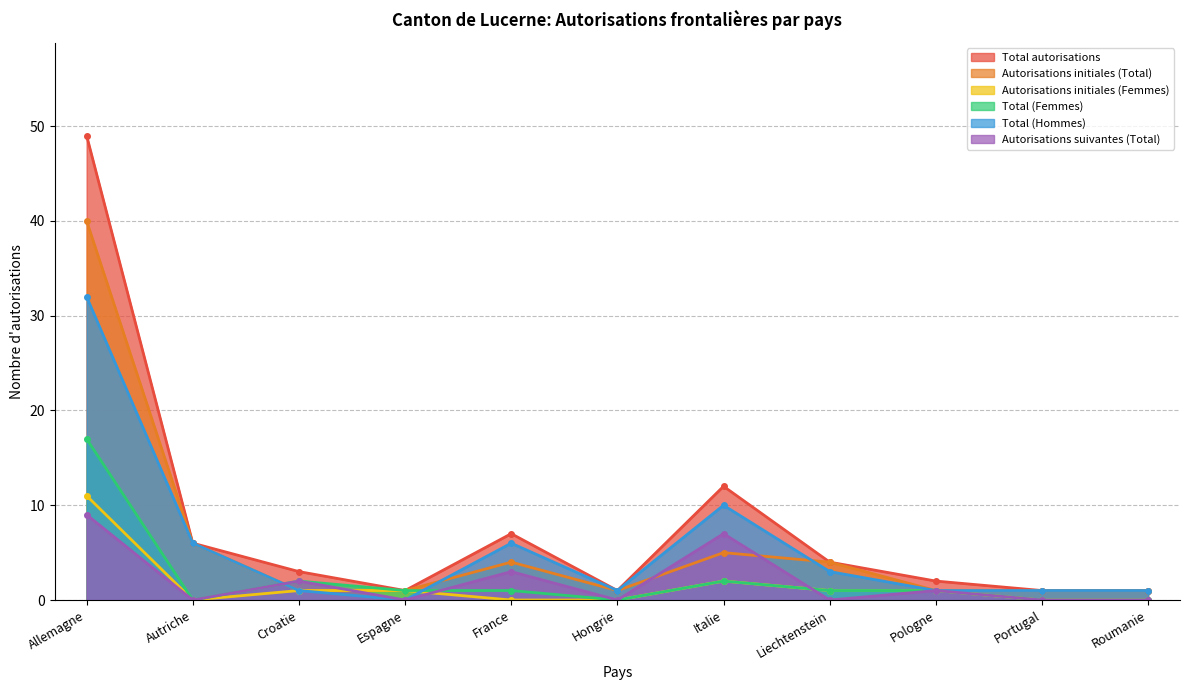

Where is the first local minimum for Autorisations suivantes (Total)?

Autriche